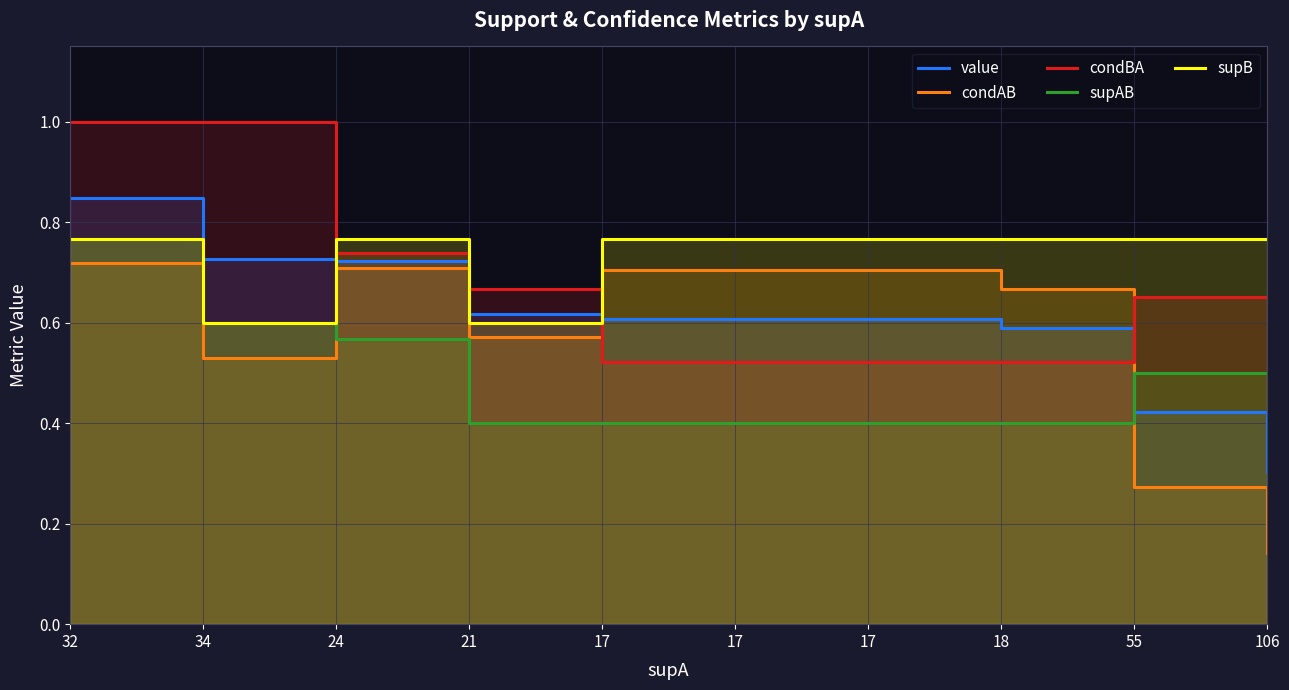

Reading left to right, transcribe all the data shown in this chart.

value: 32=0.8	34=0.7	24=0.7	21=0.6	17=0.6	17=0.6	17=0.6	18=0.6	55=0.4	106=0.3
condAB: 32=0.7	34=0.5	24=0.7	21=0.6	17=0.7	17=0.7	17=0.7	18=0.7	55=0.3	106=0.1
condBA: 32=1.0	34=1.0	24=0.7	21=0.7	17=0.5	17=0.5	17=0.5	18=0.5	55=0.7	106=0.7
supAB: 32=0.8	34=0.6	24=0.6	21=0.4	17=0.4	17=0.4	17=0.4	18=0.4	55=0.5	106=0.5
supB: 32=0.8	34=0.6	24=0.8	21=0.6	17=0.8	17=0.8	17=0.8	18=0.8	55=0.8	106=0.8